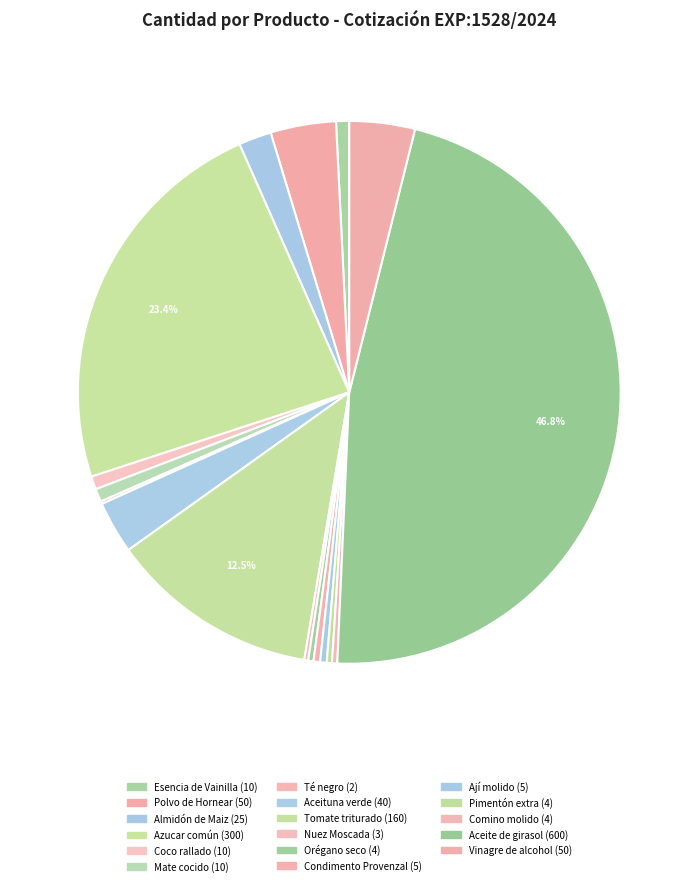

Count the number of slices in the pie.

17